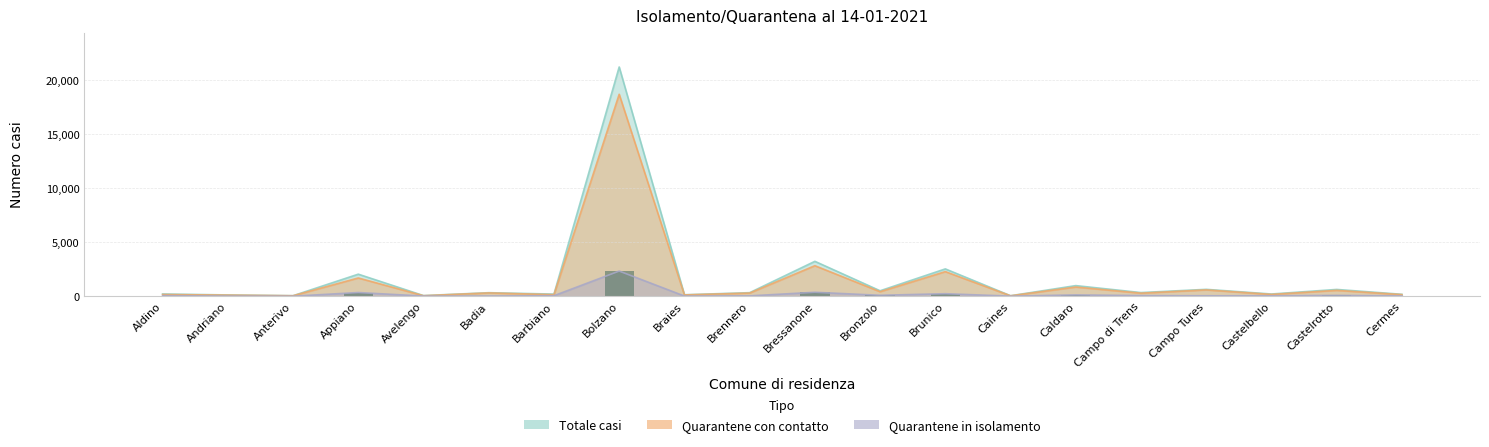

What is the minimum value shown in the chart?

3